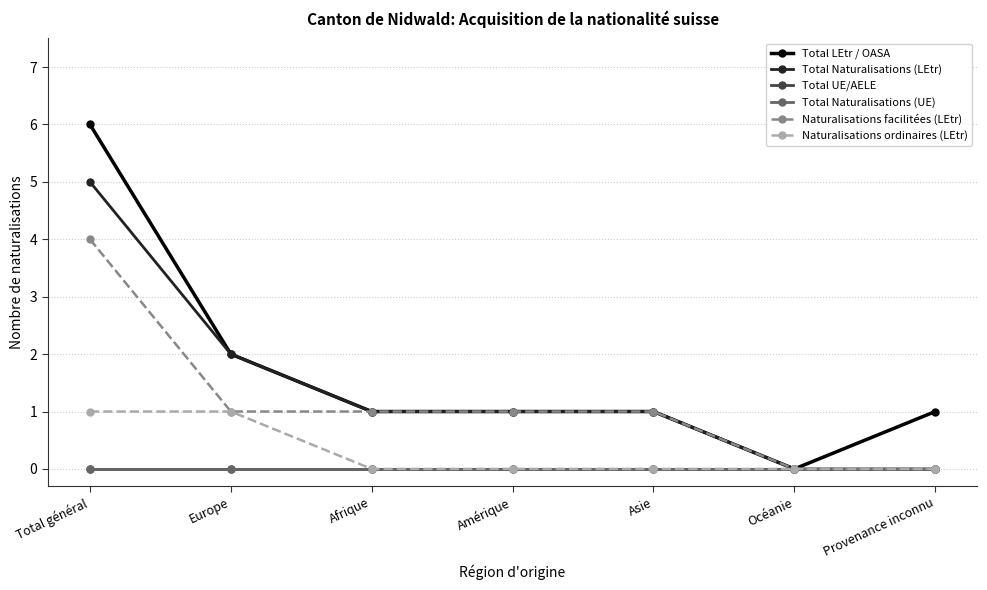

Which category has the highest value in the Naturalisations facilitées (LEtr) series?

Total général